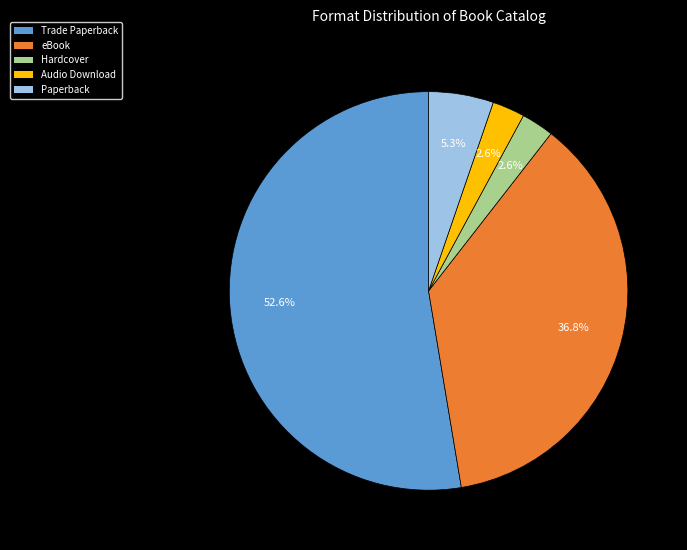

Which has a higher value, Paperback or Trade Paperback?

Trade Paperback